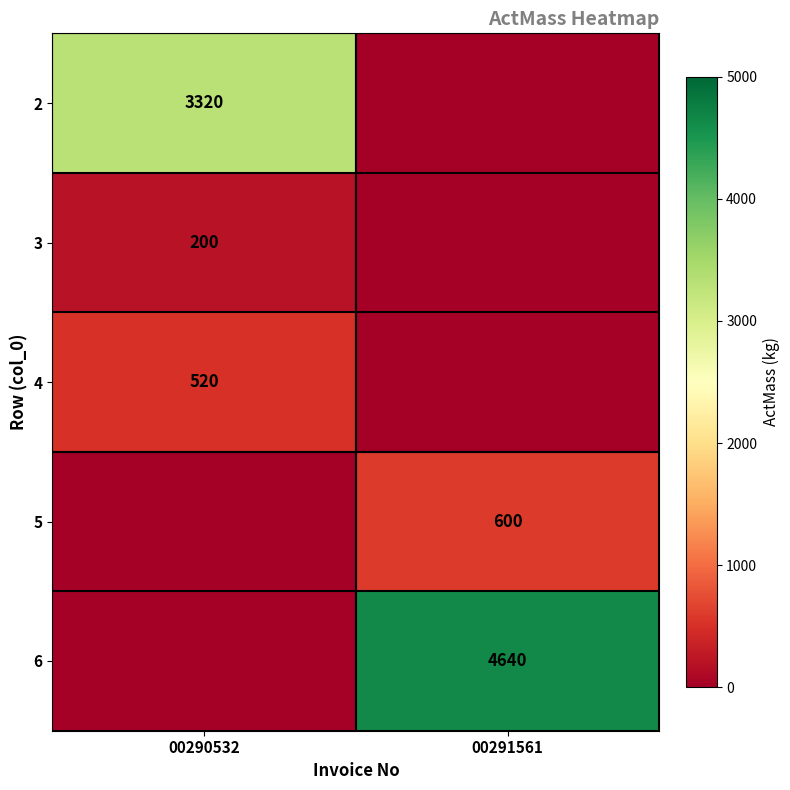

At how many categories does at least one series exceed 4273?

1